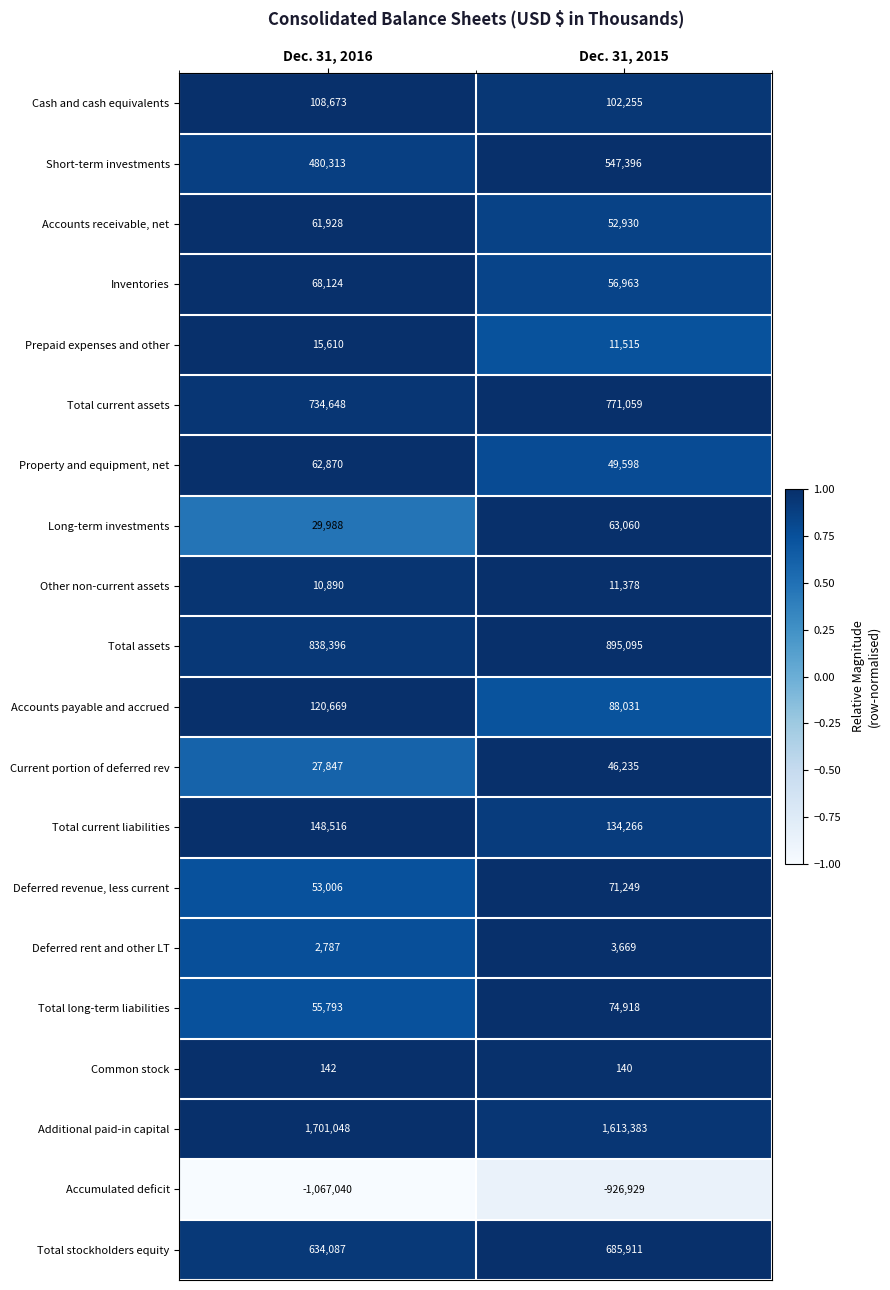

List the labels in order of Prepaid expenses and other value, smallest first.

Dec. 31, 2015, Dec. 31, 2016